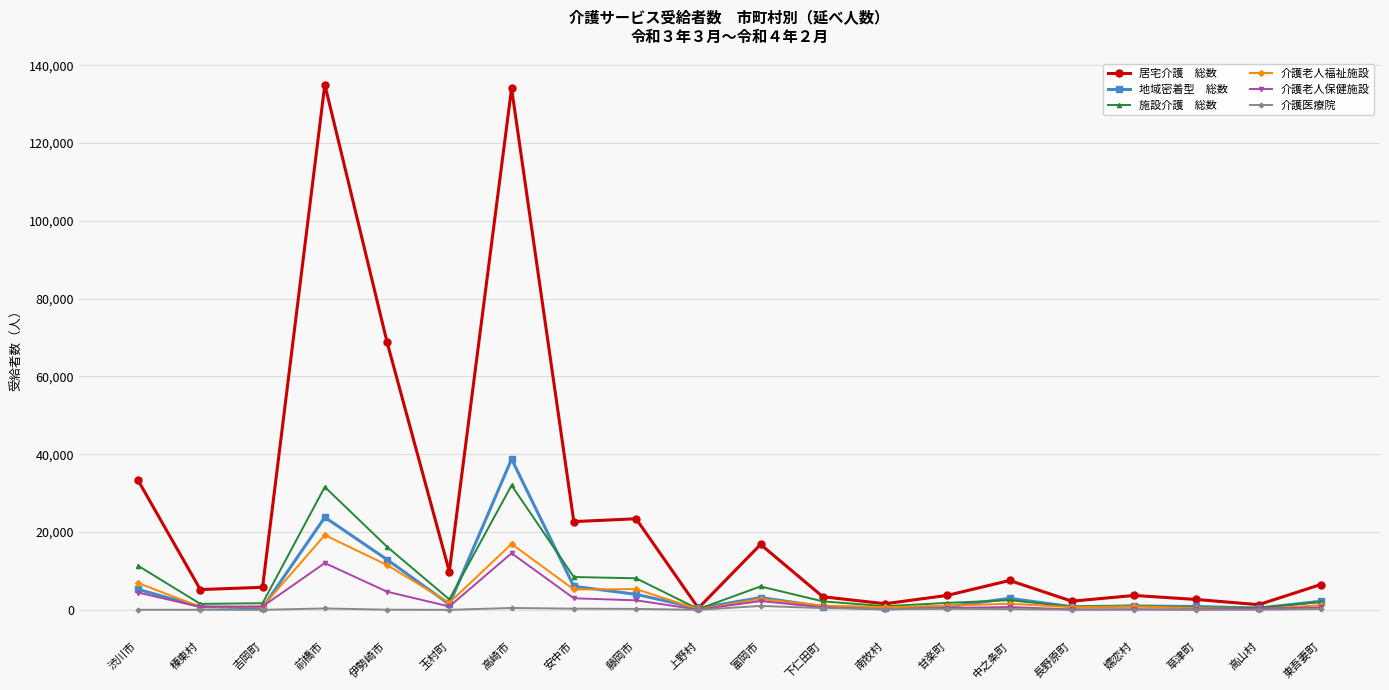

What is the label of the 17th point from the right?

前橋市